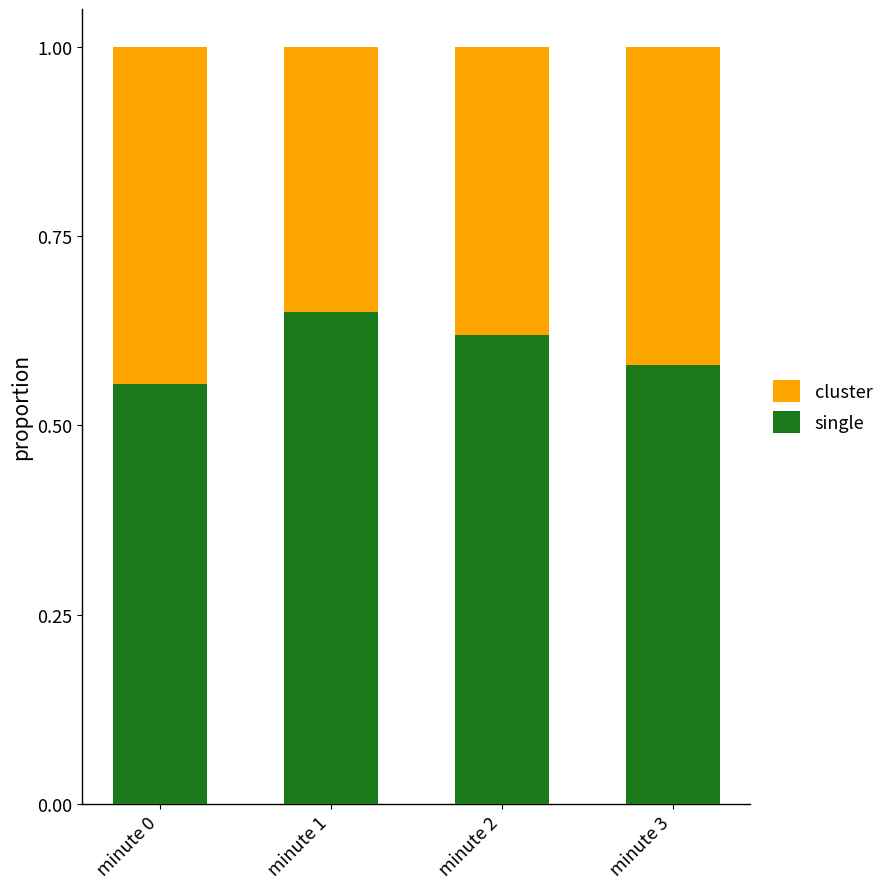

What is the sum of the single values at minute 3 and minute 0?

1.1